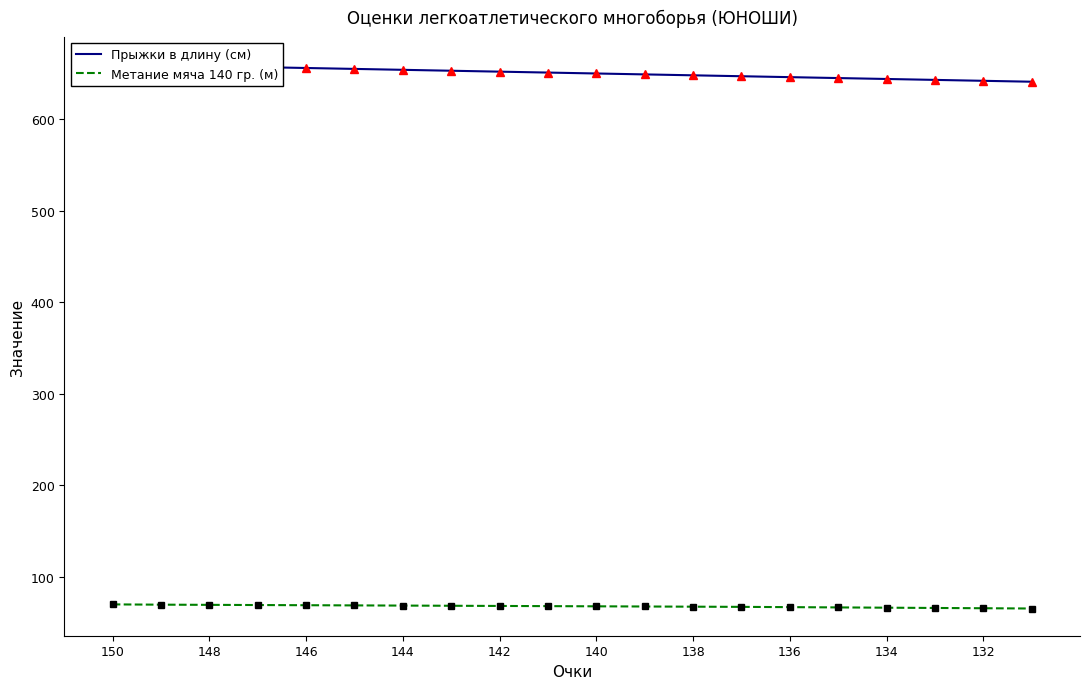

How many data points does each series have?

20